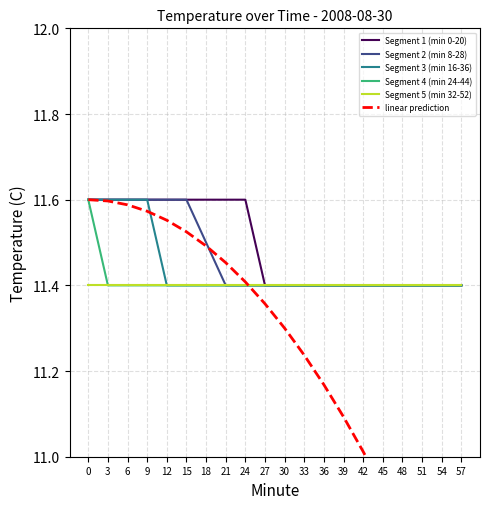

What is the approximate value of linear prediction at 36?

11.2